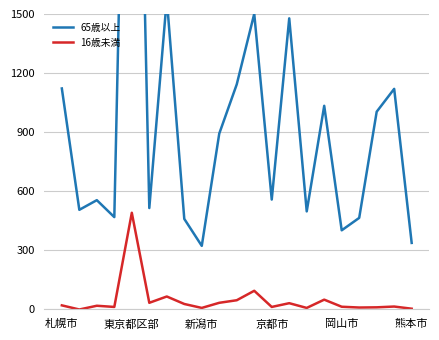

How many data points in 65歳以上 are above 558?

10